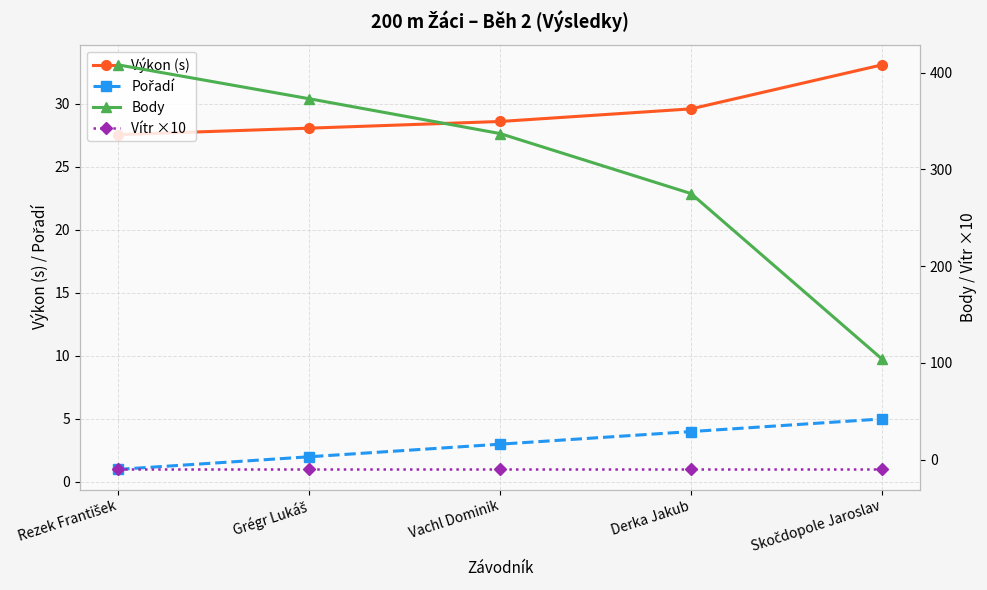

How many values in the Výkon (s) series exceed 28?

4